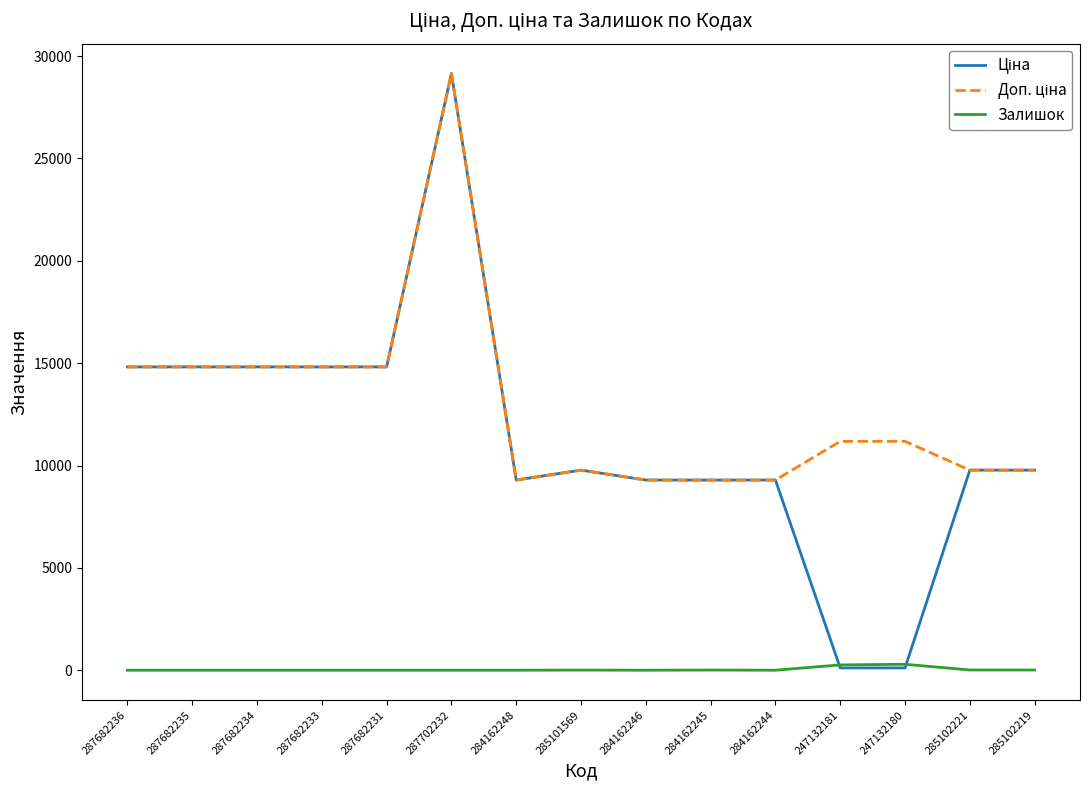

What is the difference between the highest and lowest values at 287682231?

14817.6